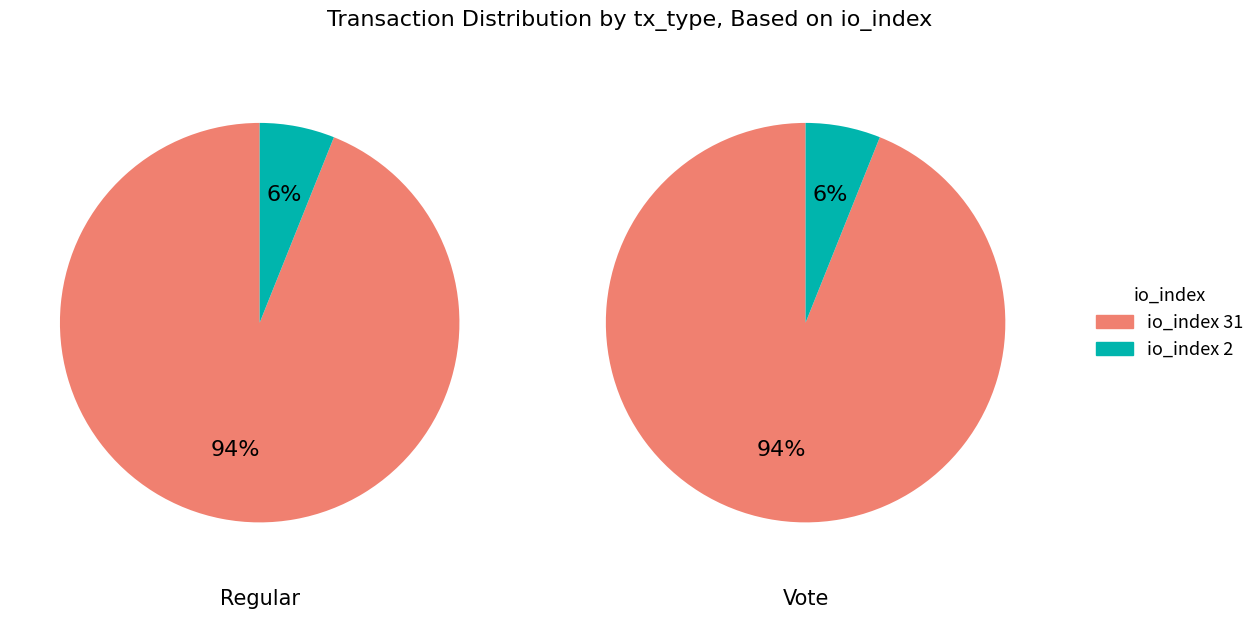

What percentage is the io_index=31 slice, to the nearest percent?

94%